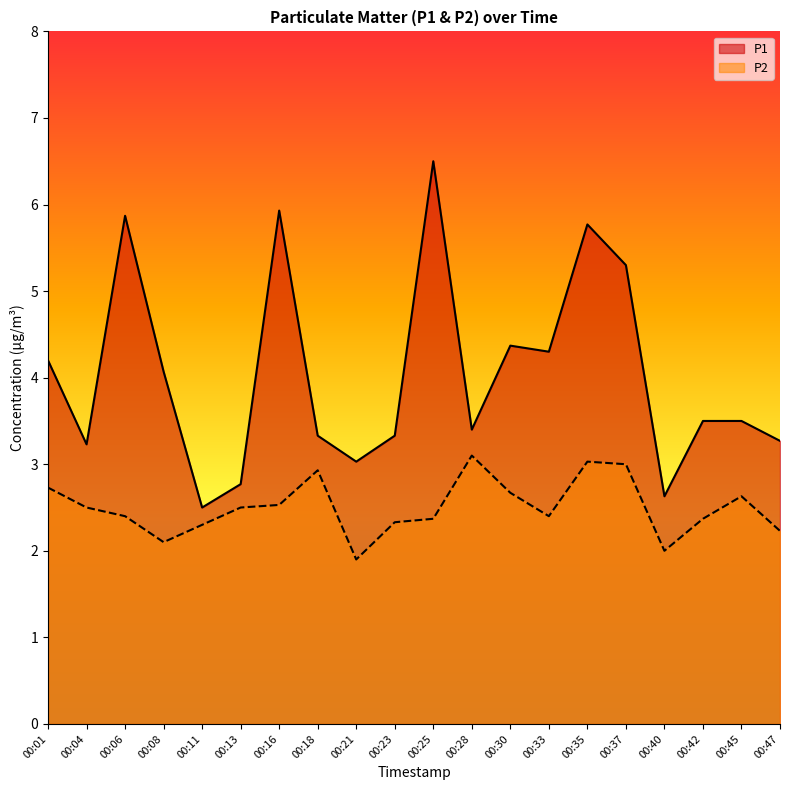

How many series are shown in this chart?

2